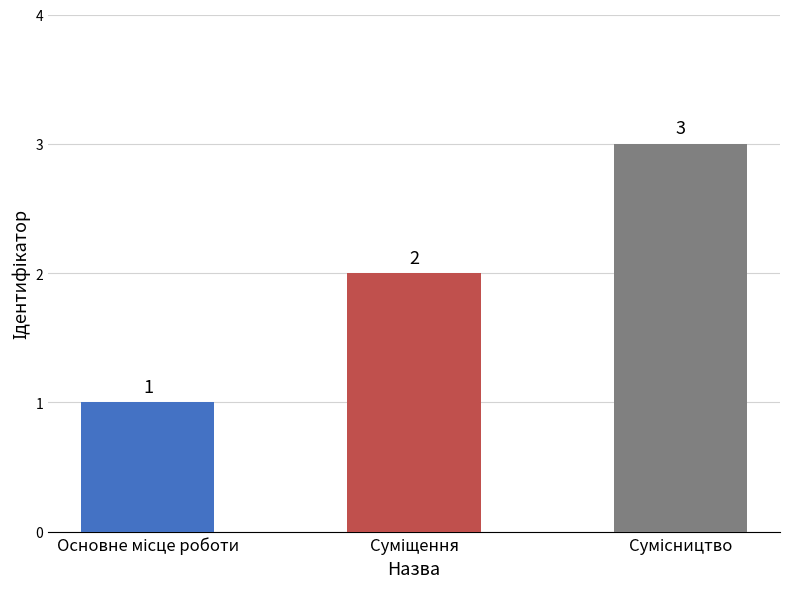

What is the value of the 3rd bar from the left?

3